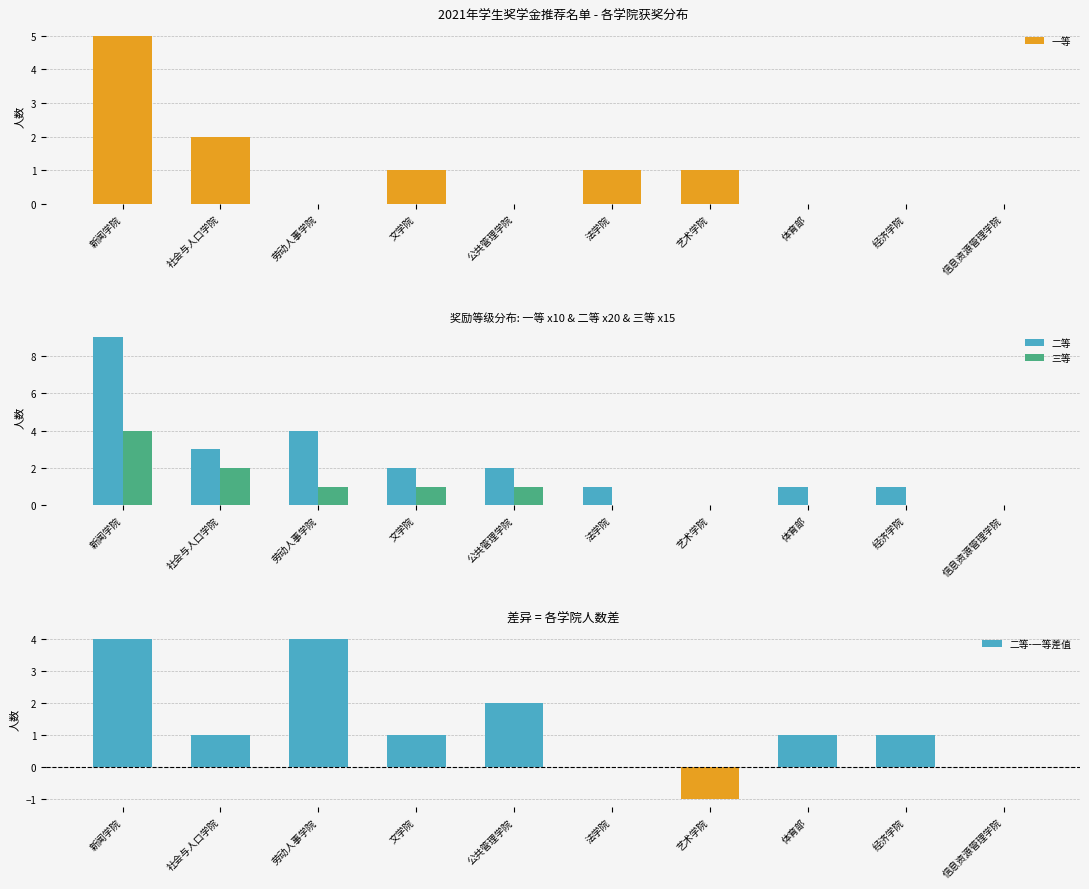

Which label corresponds to the smallest value in the chart?

艺术学院